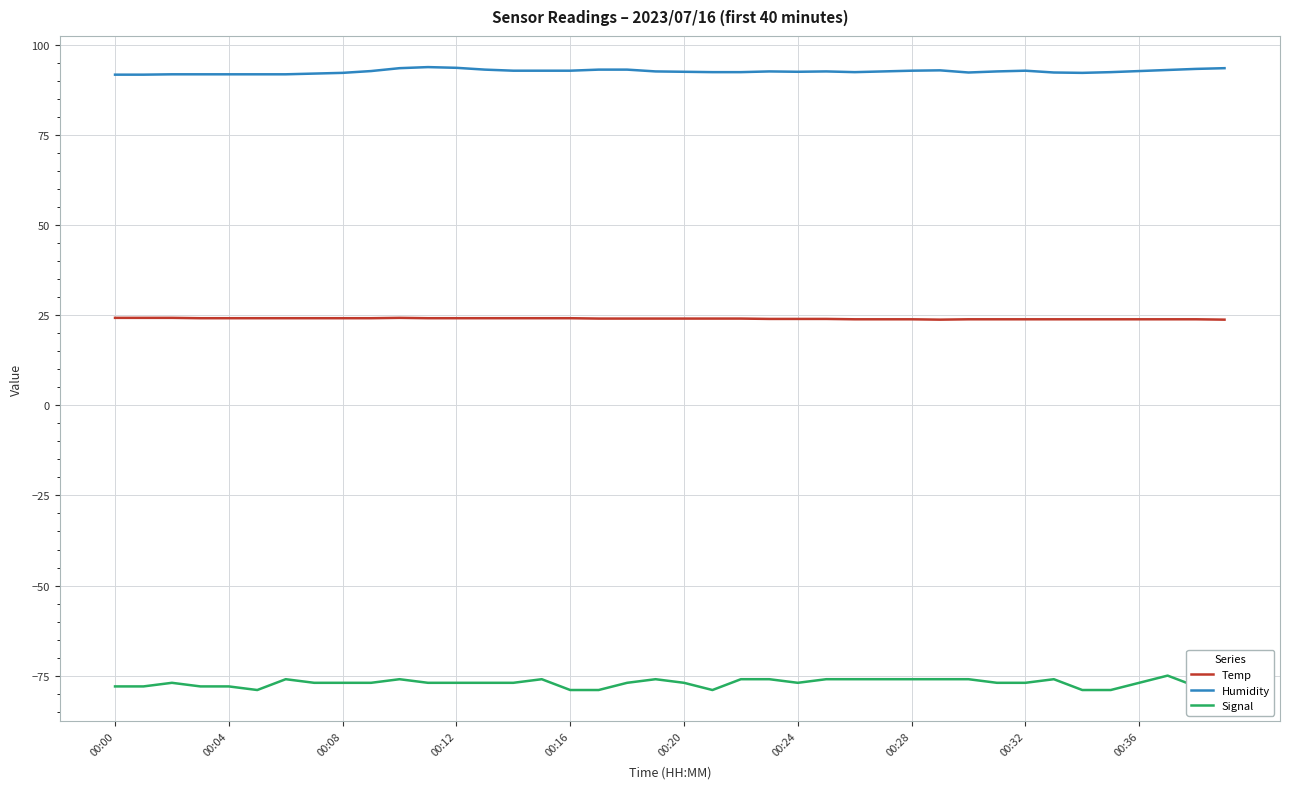

What is the difference between the maximum and minimum values in the Signal series?

4.0